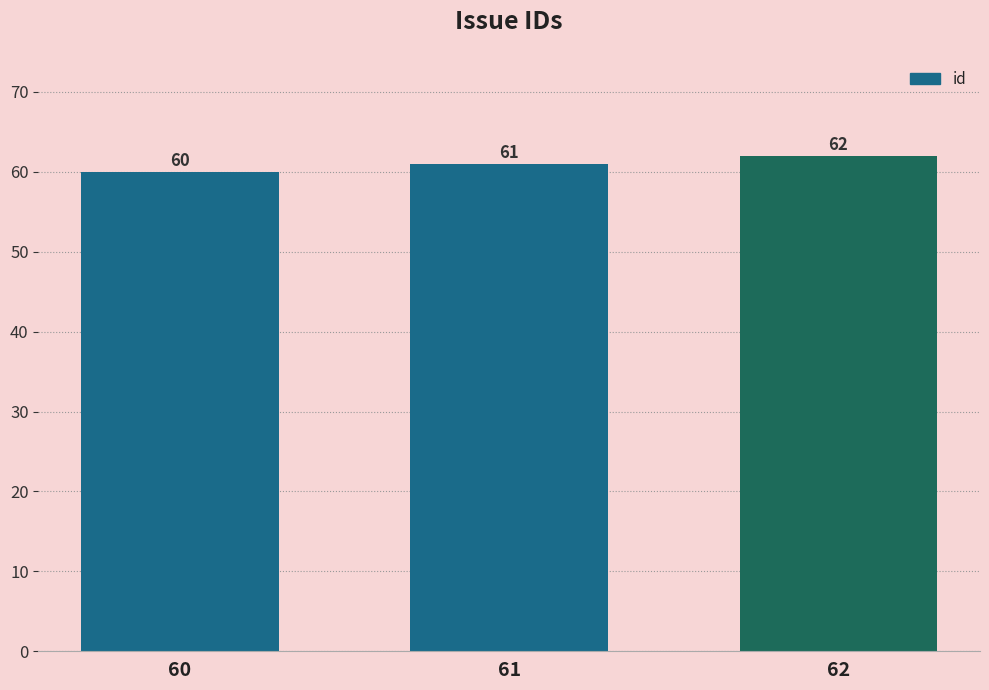

List the labels in order of value, largest first.

62, 61, 60